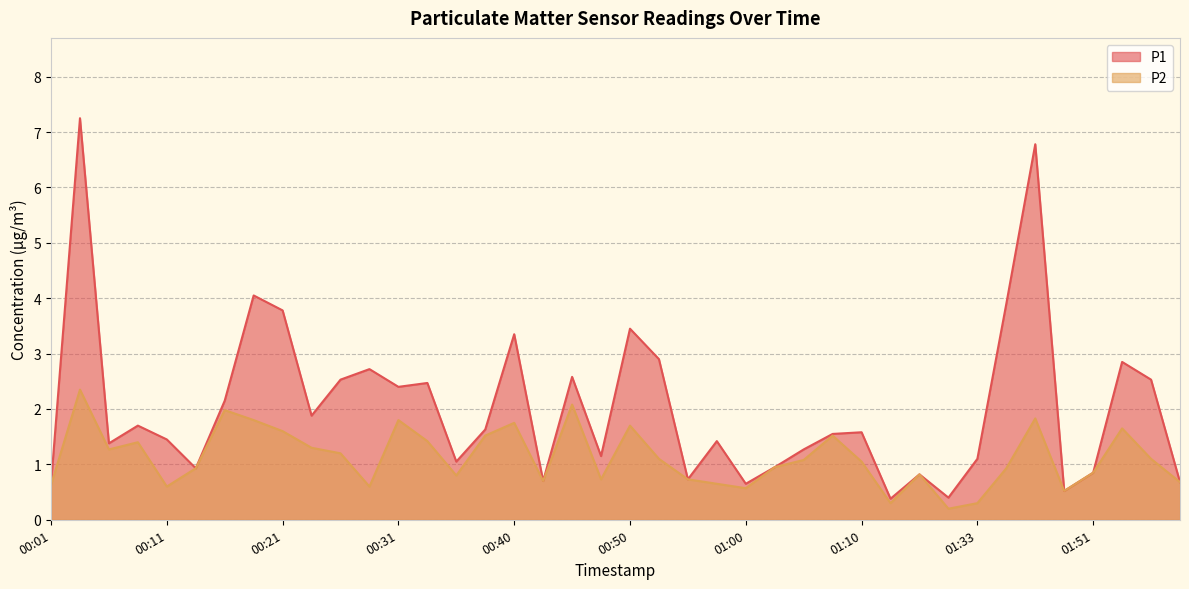

At which label is P2 closest to 1?

01:03